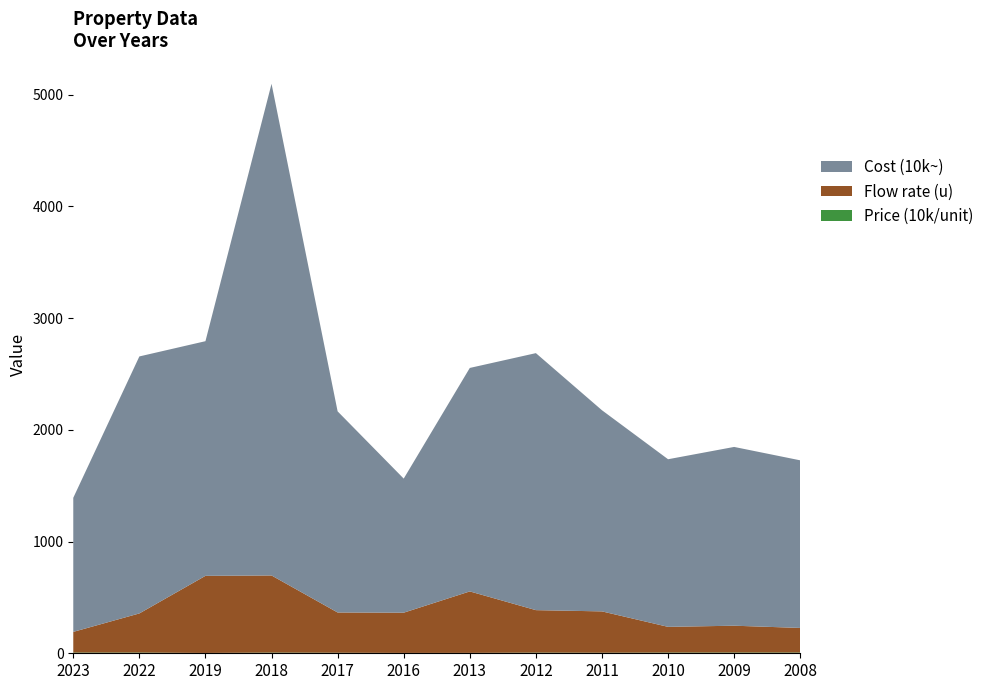

Reading left to right, what are all the values shown in this chart?

Price (10k/unit): 2023=6.5	2022=6.6	2019=3.0	2018=6.4	2017=5.0	2016=3.3	2013=3.6	2012=6.1	2011=4.9	2010=6.5	2009=6.7	2008=6.8
Flow rate (u): 2023=185.0	2022=350.0	2019=690.0	2018=690.0	2017=360.0	2016=360.0	2013=550.0	2012=380.0	2011=370.0	2010=230.0	2009=240.0	2008=220.0
Cost (10k~): 2023=1200.0	2022=2300.0	2019=2100.0	2018=4400.0	2017=1800.0	2016=1200.0	2013=2000.0	2012=2300.0	2011=1800.0	2010=1500.0	2009=1600.0	2008=1500.0